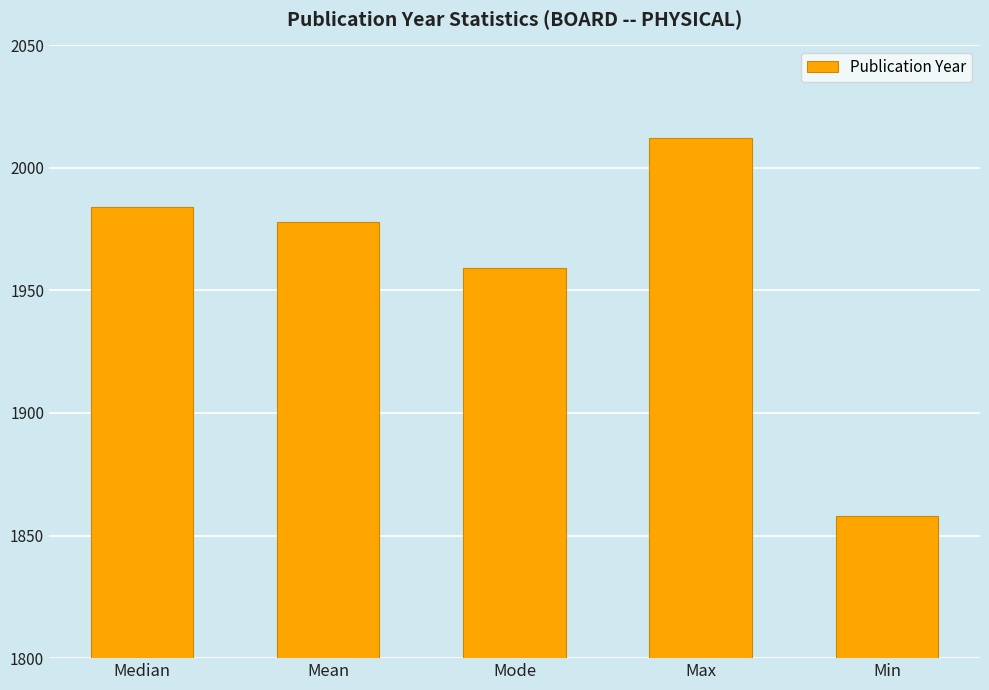

What is the value of the 4th bar from the left?

2012